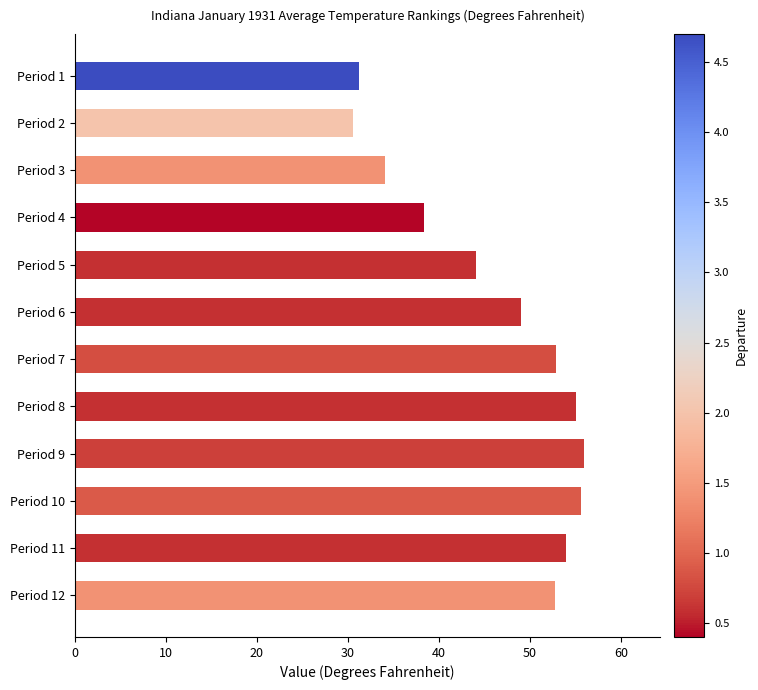

Approximately how many times larger is the value at Period 12 compared to Period 3?

1.5